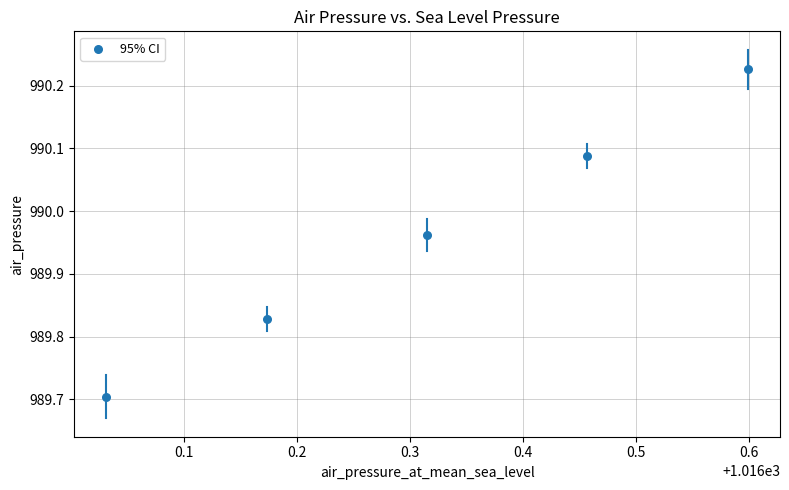

What is the average X value?

1016.3